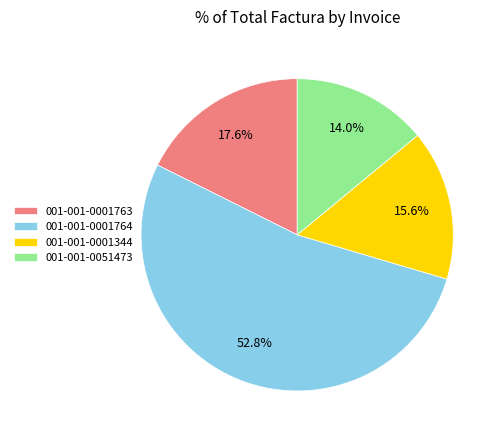

Which slice represents more than half of the pie?

001-001-0001764